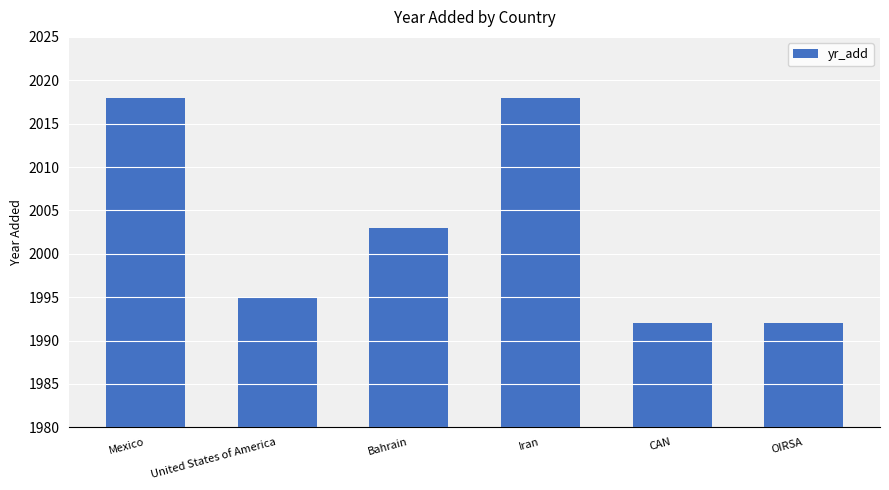

How many values are below 2003?

3